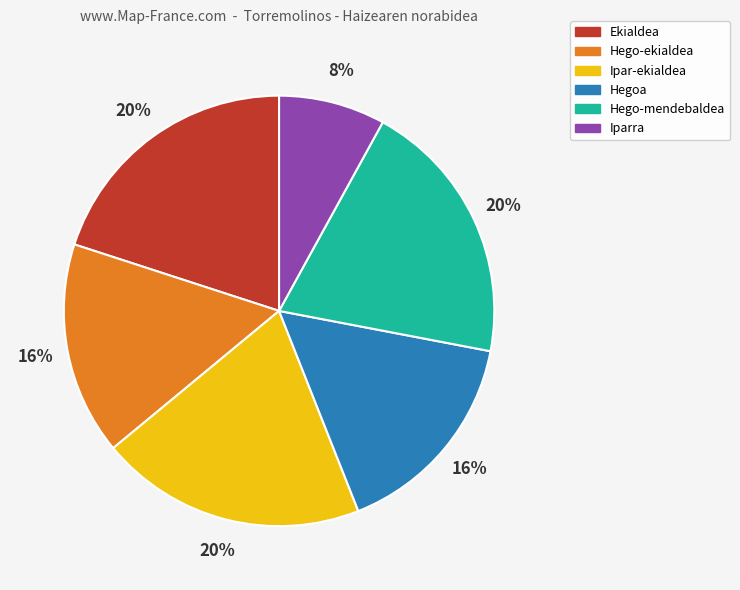

Do Hegoa and Hego-mendebaldea together represent more than half of the pie?

No